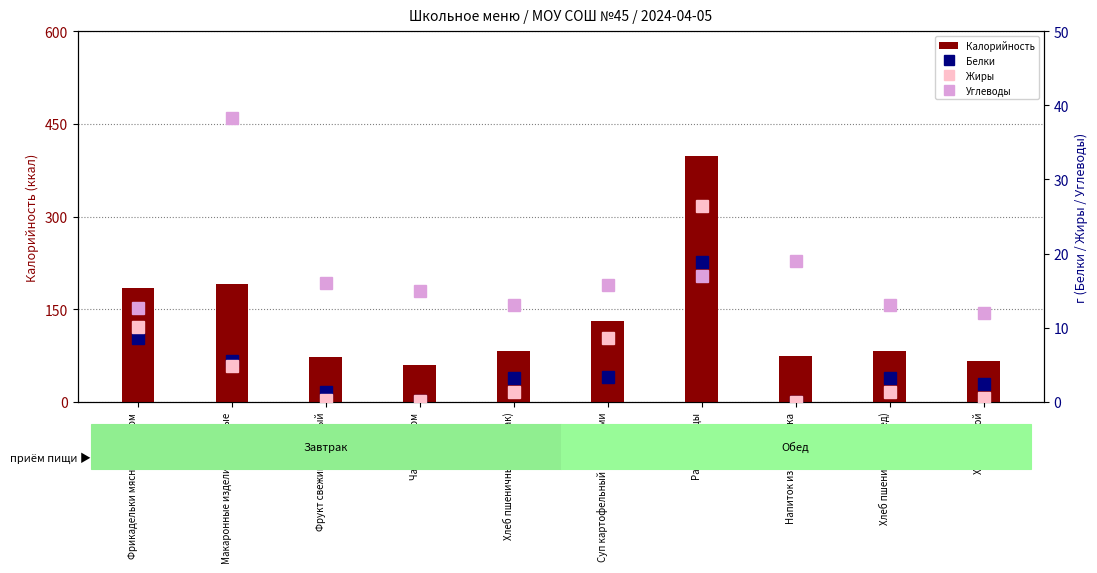

The Жиры series shows 10.1 at Фрикадельки мясные с соусом. True or false?

True